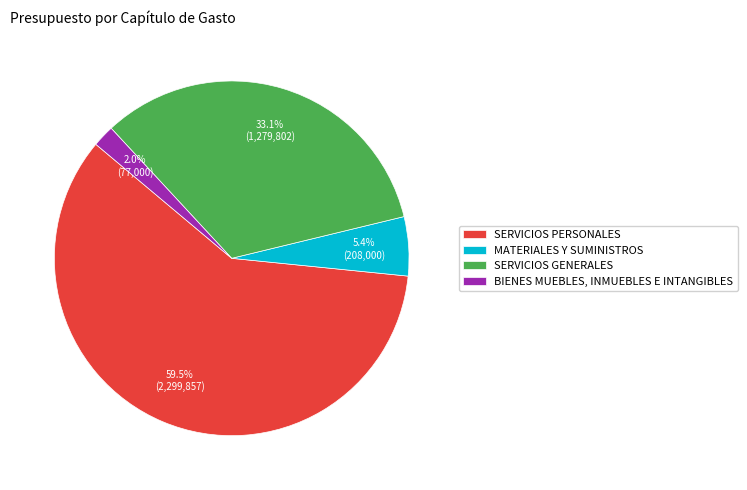

The BIENES MUEBLES, INMUEBLES E INTANGIBLES slice represents 2% of the pie. True or false?

True